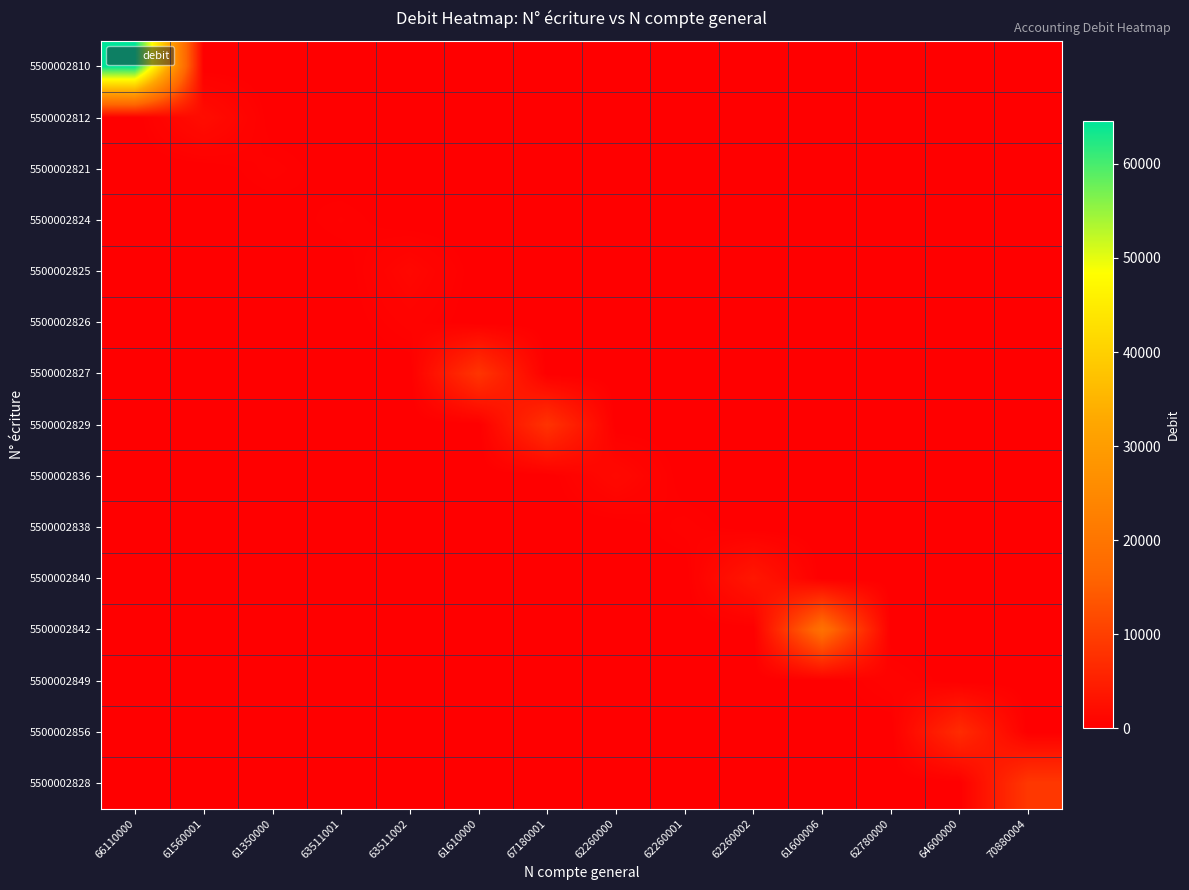

Reading right to left, transcribe all the data shown in this chart.

5500002810: 70880004=0.0	64600000=0.0	62780000=0.0	61600006=0.0	62260002=0.0	62260001=0.0	62260000=0.0	67180001=0.0	61610000=0.0	63511002=0.0	63511001=0.0	61350000=0.0	61560001=0.0	66110000=64552.5
5500002812: 70880004=0.0	64600000=0.0	62780000=0.0	61600006=0.0	62260002=0.0	62260001=0.0	62260000=0.0	67180001=0.0	61610000=0.0	63511002=0.0	63511001=0.0	61350000=0.0	61560001=2100.0	66110000=0.0
5500002821: 70880004=0.0	64600000=0.0	62780000=0.0	61600006=0.0	62260002=0.0	62260001=0.0	62260000=0.0	67180001=0.0	61610000=0.0	63511002=0.0	63511001=0.0	61350000=481.0	61560001=0.0	66110000=0.0
5500002824: 70880004=0.0	64600000=0.0	62780000=0.0	61600006=0.0	62260002=0.0	62260001=0.0	62260000=0.0	67180001=0.0	61610000=0.0	63511002=0.0	63511001=402.0	61350000=0.0	61560001=0.0	66110000=0.0
5500002825: 70880004=0.0	64600000=0.0	62780000=0.0	61600006=0.0	62260002=0.0	62260001=0.0	62260000=0.0	67180001=0.0	61610000=0.0	63511002=1208.0	63511001=0.0	61350000=0.0	61560001=0.0	66110000=0.0
5500002826: 70880004=0.0	64600000=0.0	62780000=0.0	61600006=0.0	62260002=0.0	62260001=0.0	62260000=0.0	67180001=0.0	61610000=0.0	63511002=603.0	63511001=0.0	61350000=0.0	61560001=0.0	66110000=0.0
5500002827: 70880004=0.0	64600000=0.0	62780000=0.0	61600006=0.0	62260002=0.0	62260001=0.0	62260000=0.0	67180001=0.0	61610000=8450.0	63511002=0.0	63511001=0.0	61350000=0.0	61560001=0.0	66110000=0.0
5500002829: 70880004=0.0	64600000=0.0	62780000=0.0	61600006=0.0	62260002=0.0	62260001=0.0	62260000=0.0	67180001=8090.8	61610000=0.0	63511002=0.0	63511001=0.0	61350000=0.0	61560001=0.0	66110000=0.0
5500002836: 70880004=0.0	64600000=0.0	62780000=0.0	61600006=0.0	62260002=0.0	62260001=0.0	62260000=1500.0	67180001=0.0	61610000=0.0	63511002=0.0	63511001=0.0	61350000=0.0	61560001=0.0	66110000=0.0
5500002838: 70880004=0.0	64600000=0.0	62780000=0.0	61600006=0.0	62260002=0.0	62260001=480.0	62260000=0.0	67180001=0.0	61610000=0.0	63511002=0.0	63511001=0.0	61350000=0.0	61560001=0.0	66110000=0.0
5500002840: 70880004=0.0	64600000=0.0	62780000=0.0	61600006=0.0	62260002=3720.0	62260001=0.0	62260000=0.0	67180001=0.0	61610000=0.0	63511002=0.0	63511001=0.0	61350000=0.0	61560001=0.0	66110000=0.0
5500002842: 70880004=0.0	64600000=0.0	62780000=0.0	61600006=19130.3	62260002=0.0	62260001=0.0	62260000=0.0	67180001=0.0	61610000=0.0	63511002=0.0	63511001=0.0	61350000=0.0	61560001=0.0	66110000=0.0
5500002849: 70880004=0.0	64600000=0.0	62780000=662.3	61600006=0.0	62260002=0.0	62260001=0.0	62260000=0.0	67180001=0.0	61610000=0.0	63511002=0.0	63511001=0.0	61350000=0.0	61560001=0.0	66110000=0.0
5500002856: 70880004=0.0	64600000=6954.0	62780000=0.0	61600006=0.0	62260002=0.0	62260001=0.0	62260000=0.0	67180001=0.0	61610000=0.0	63511002=0.0	63511001=0.0	61350000=0.0	61560001=0.0	66110000=0.0
5500002828: 70880004=8872.5	64600000=0.0	62780000=0.0	61600006=0.0	62260002=0.0	62260001=0.0	62260000=0.0	67180001=0.0	61610000=0.0	63511002=0.0	63511001=0.0	61350000=0.0	61560001=0.0	66110000=0.0